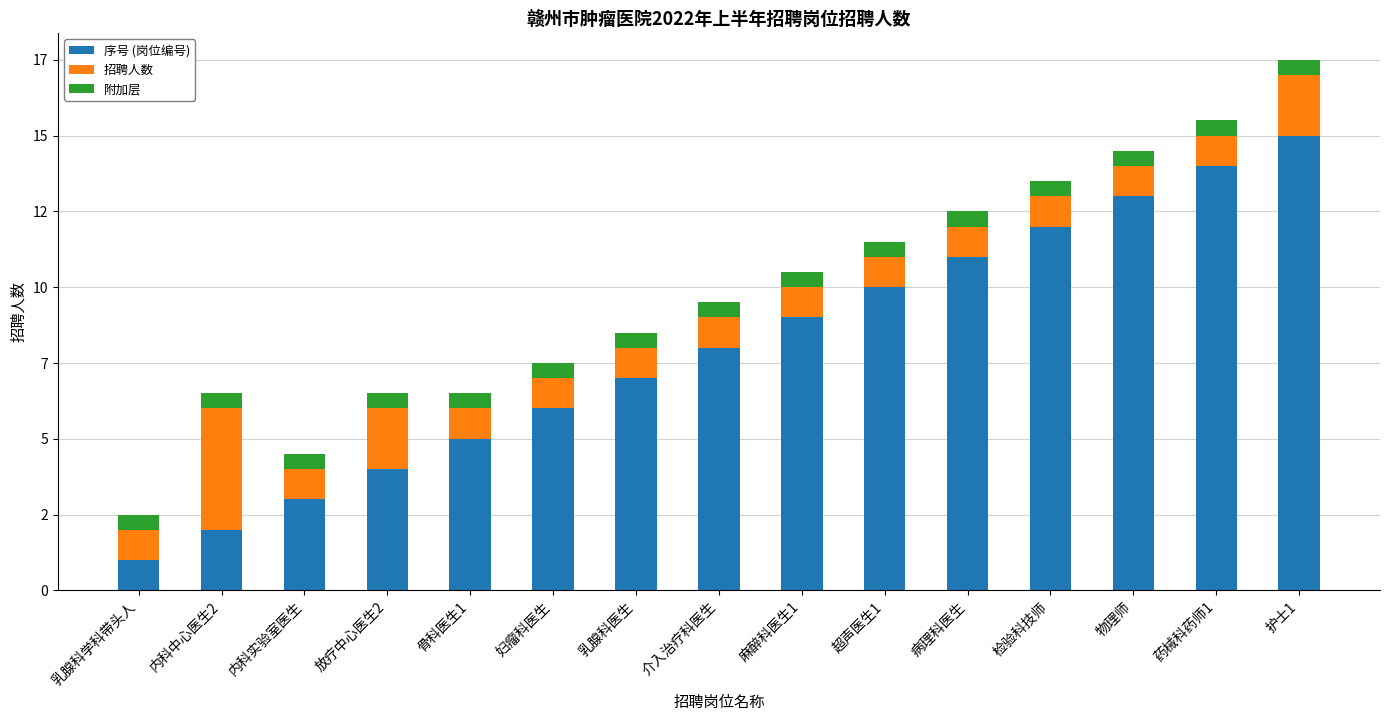

What is the approximate value of 招聘人数 at 检验科技师?

1.0